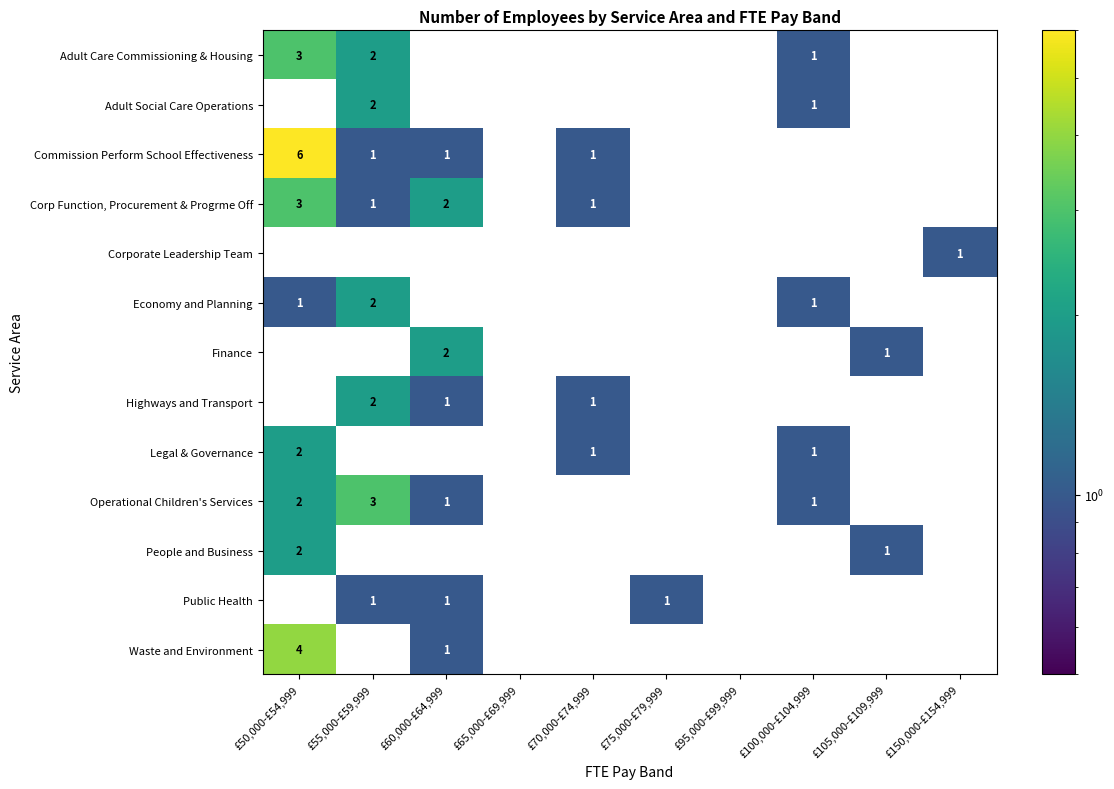

What is the difference between the maximum and minimum values in the Waste and Environment series?

4